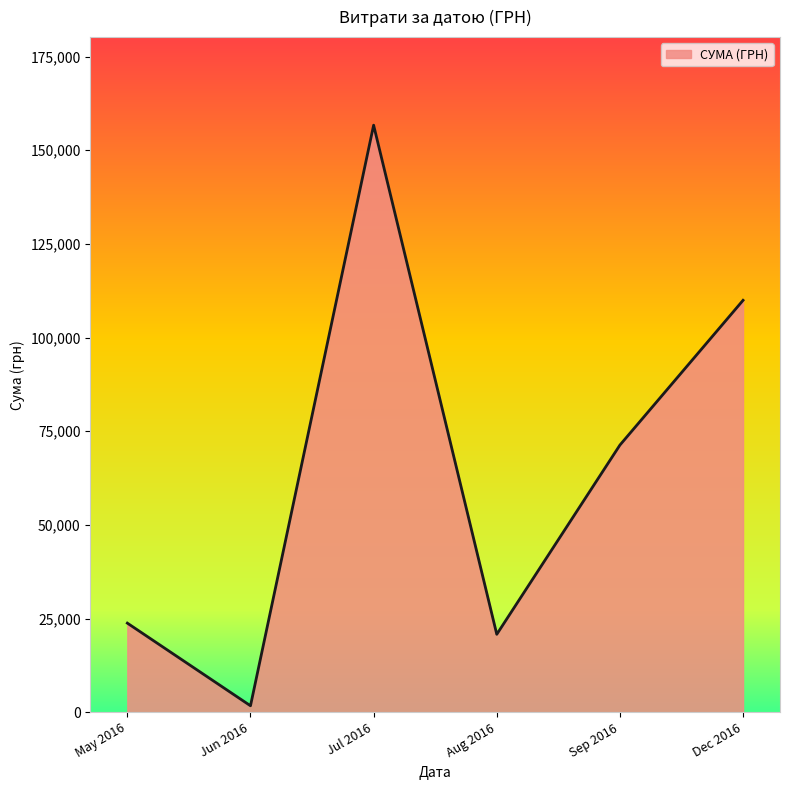

Rank the categories by value from highest to lowest.

Jul 2016, Dec 2016, Sep 2016, May 2016, Aug 2016, Jun 2016